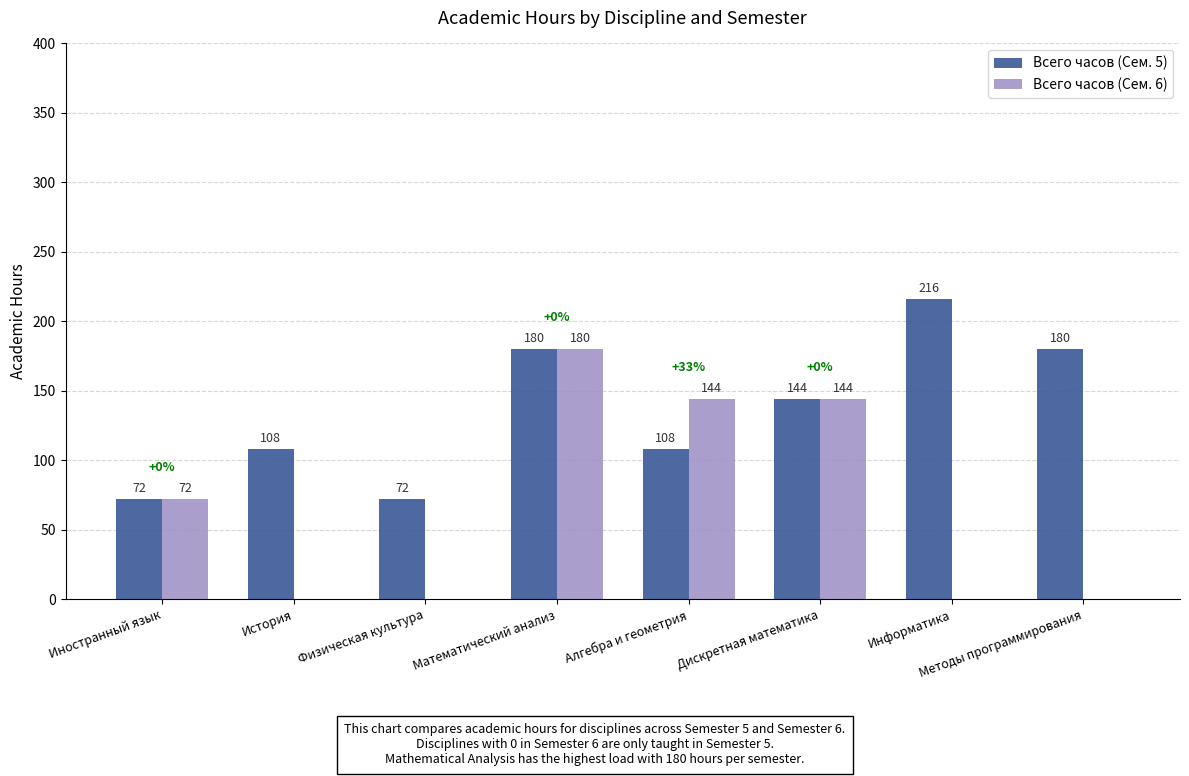

Which series has the largest total across all categories?

Всего часов (Сем. 5)